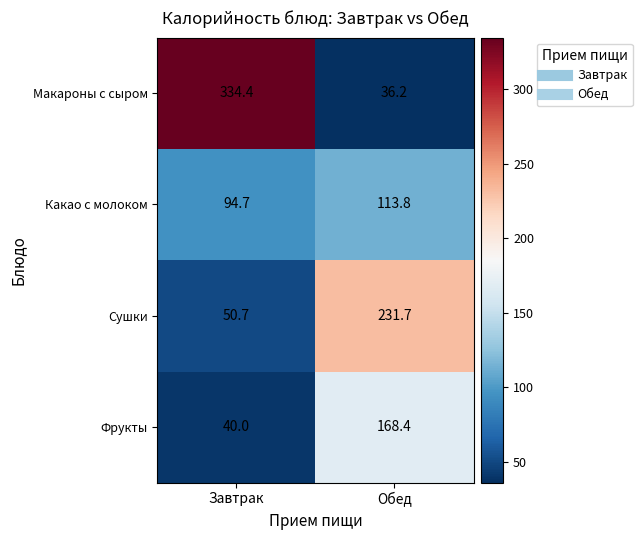

What is the spread (max minus min) of values at Завтрак?

294.4